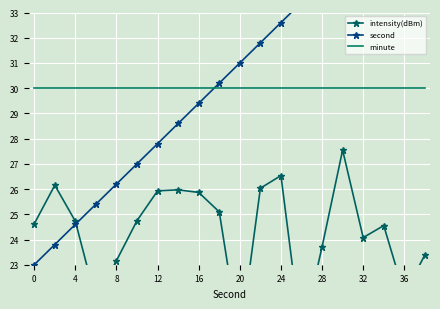

Rank the series by their maximum value, from lowest to highest.

intensity(dBm), minute, second